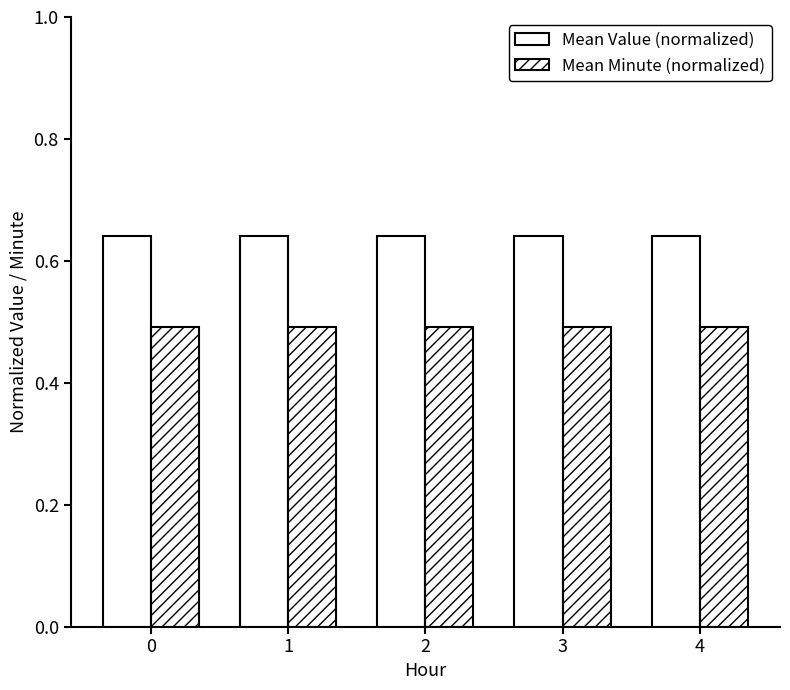

What is the sum of the Mean Minute (normalized) values at 1 and 4?

1.0